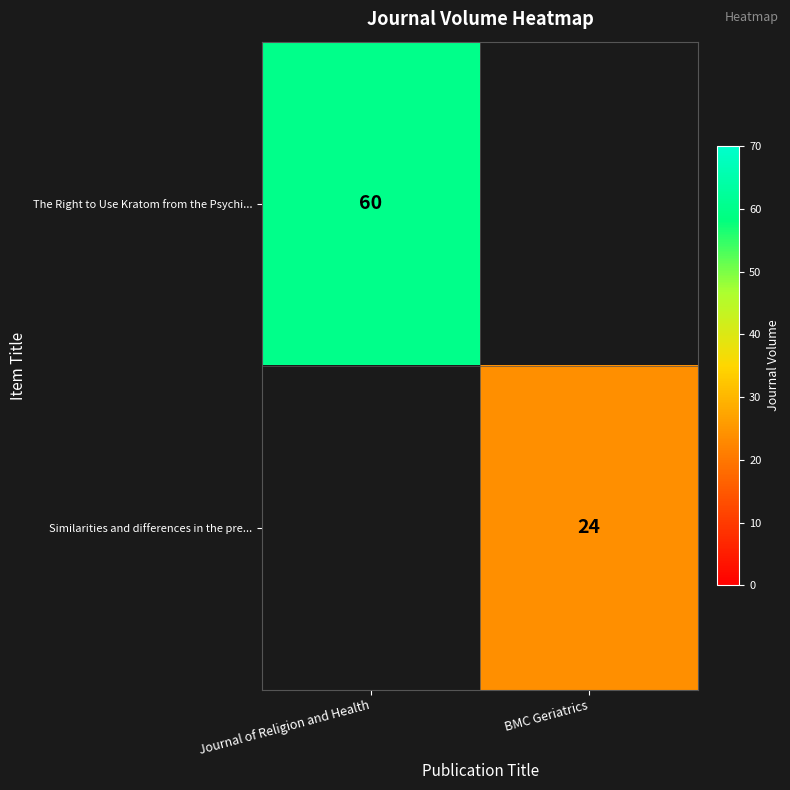

How many distinct data groups are displayed?

2